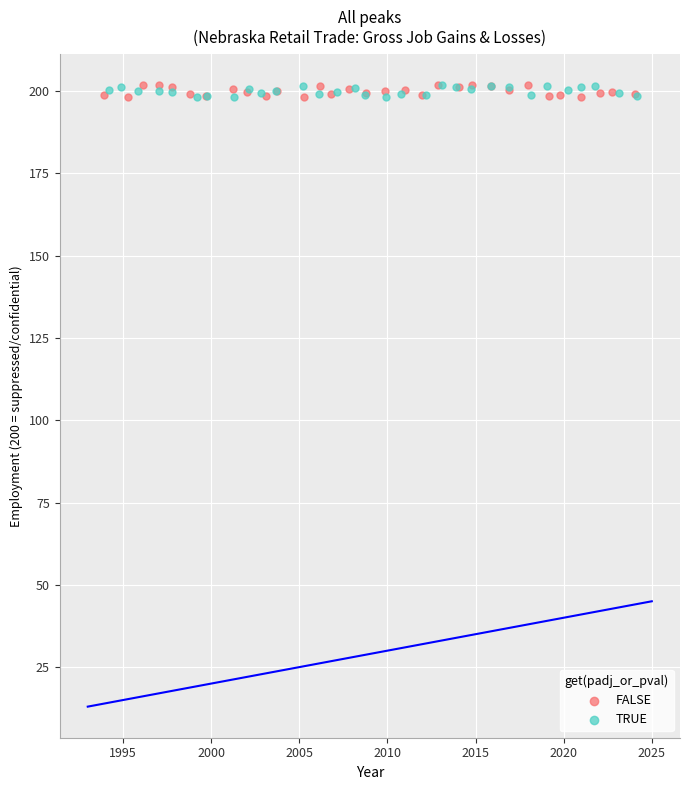

What are all the series names shown in the legend?

FALSE, TRUE